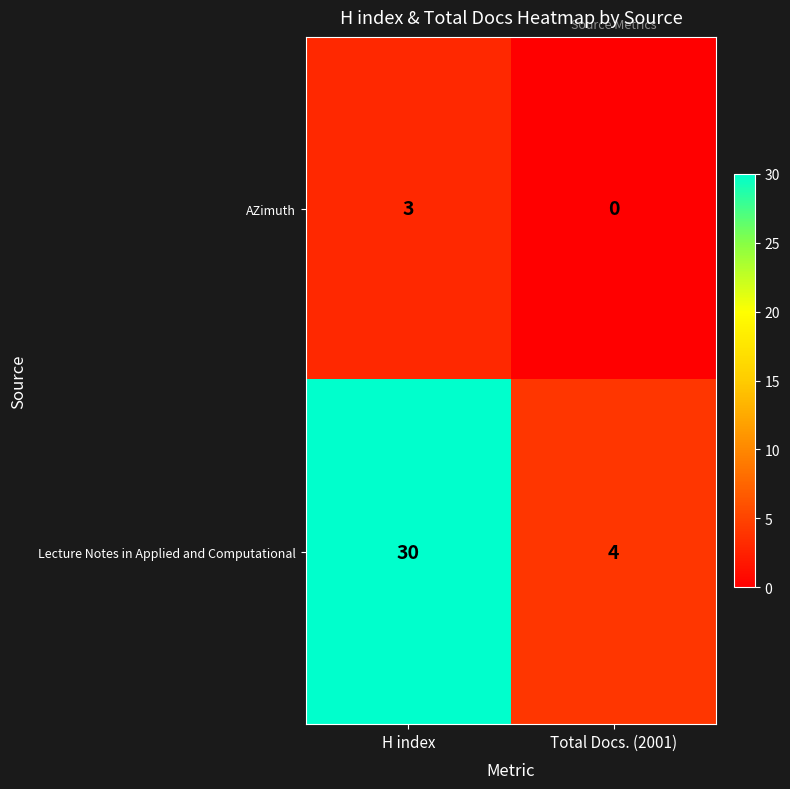

What is the difference between the highest and lowest values at Total Docs. (2001)?

4